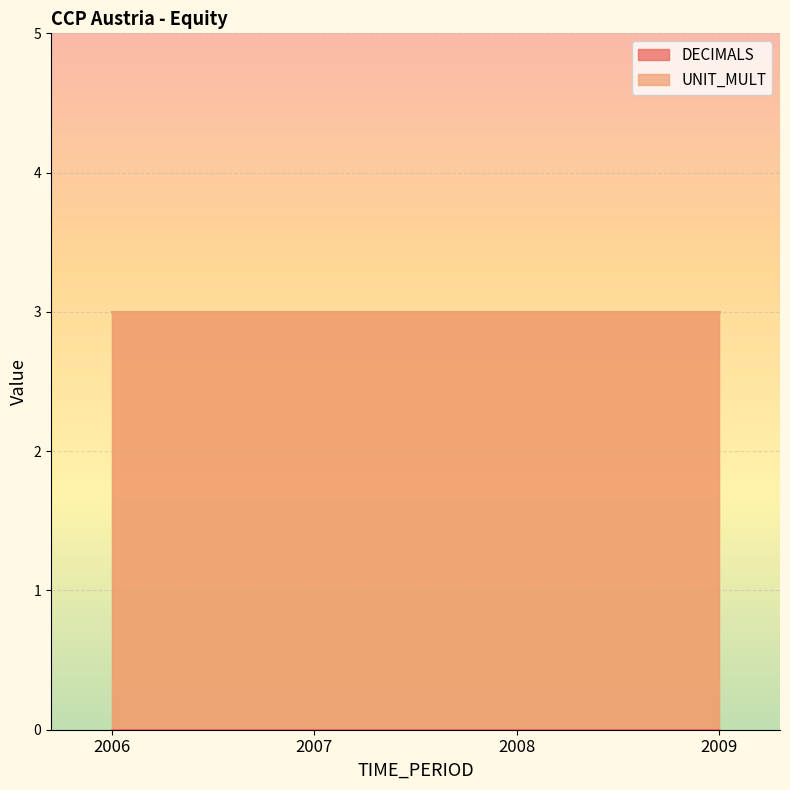

True or false: line_UNIT_MULT has a value of 3 at 2009.

True